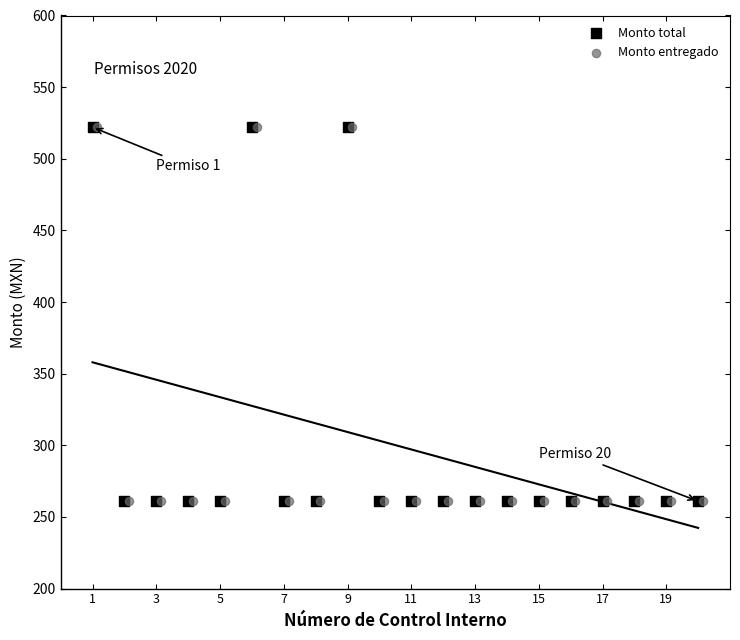

Which series reaches the maximum Y coordinate?

Monto total